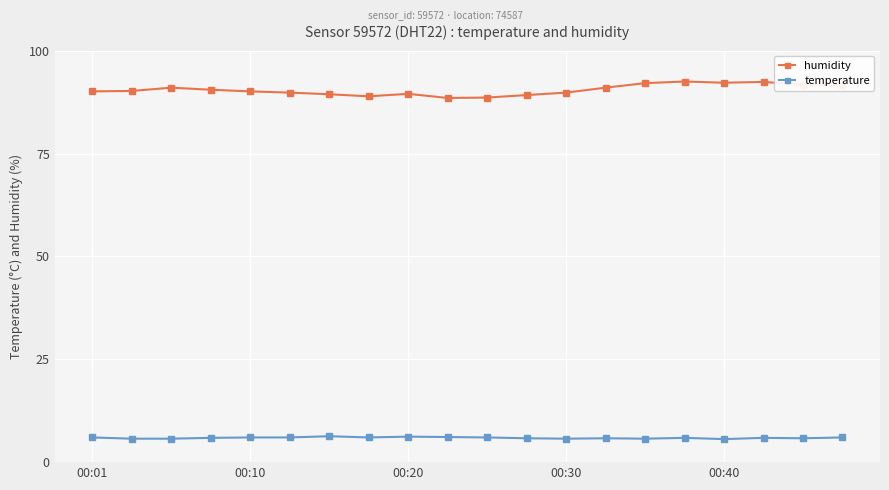

How many data points does each series have?

20